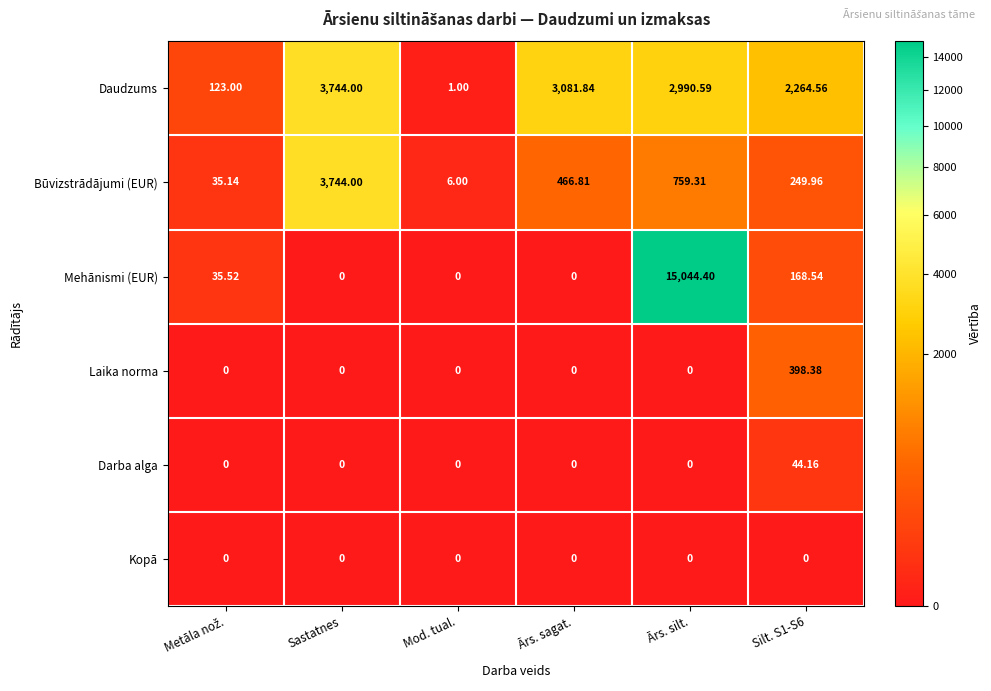

Which series has the widest spread of values?

Mehānismi (EUR)